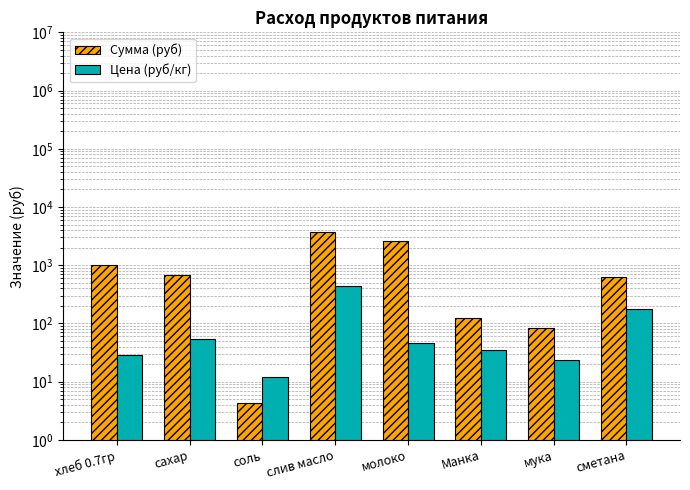

Is it true that Цена (руб/кг) equals 35.0 at Манка?

True